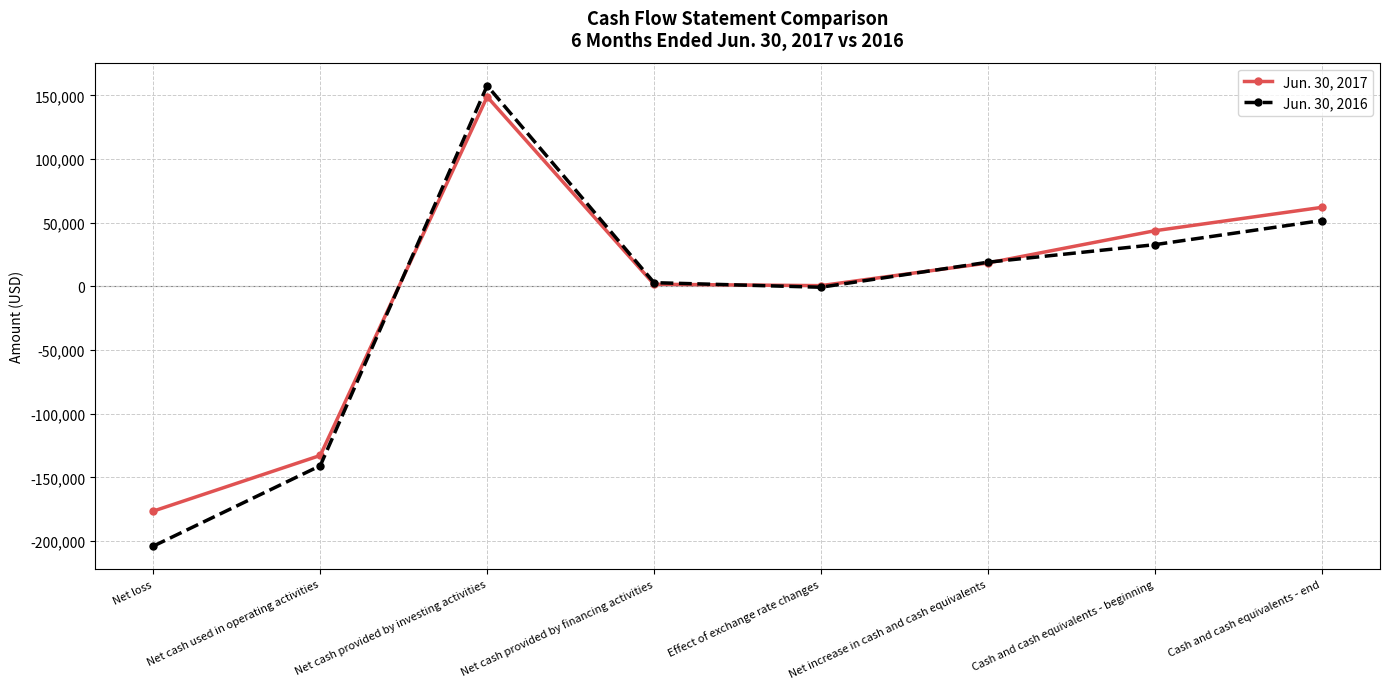

At which label does Jun. 30, 2017 reach its peak?

Net cash provided by investing activities